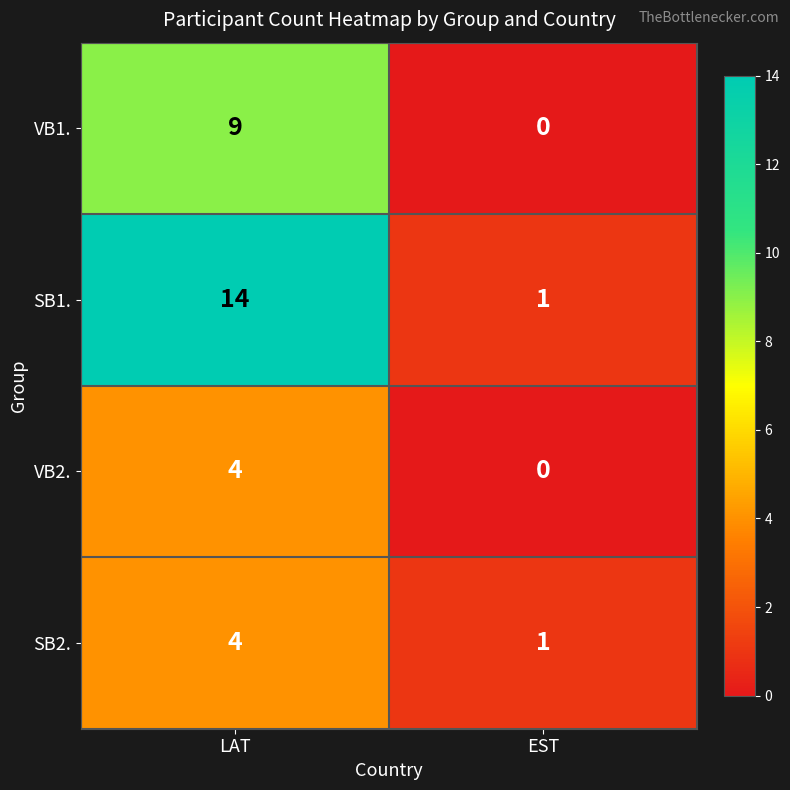

At which category is the sum across all series the highest?

LAT